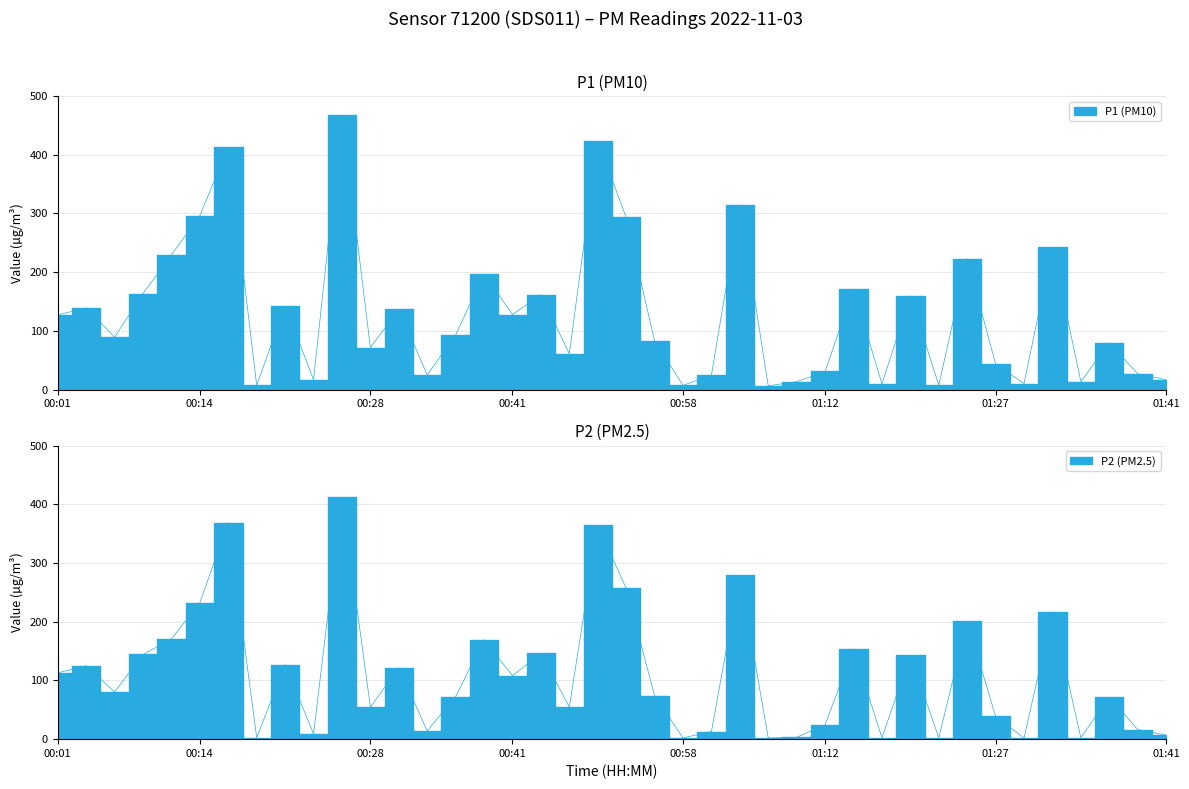

Reading left to right, list all the values displayed in this chart.

P1: 00:01=127.2	00:04=139.1	00:06=89.4	00:09=163.5	00:11=229.5	00:14=296.5	00:16=412.9	00:19=7.2	00:21=142.6	00:23=17.0	00:26=467.7	00:28=71.6	00:31=136.5	00:33=24.8	00:36=93.0	00:38=197.1	00:41=127.7	00:43=161.6	00:46=61.0	00:48=423.2	00:53=293.4	00:56=82.5	00:58=7.1	01:01=24.5	01:03=314.7	01:06=6.3	01:09=13.5	01:12=30.8	01:14=171.7	01:17=9.4	01:19=159.7	01:22=7.4	01:24=223.1	01:27=43.4	01:29=10.3	01:32=242.2	01:34=13.4	01:37=79.7	01:39=26.9	01:41=16.8
P2: 00:01=113.0	00:04=125.0	00:06=80.4	00:09=144.3	00:11=170.6	00:14=232.5	00:16=368.9	00:19=2.4	00:21=127.1	00:23=9.1	00:26=412.6	00:28=54.5	00:31=121.7	00:33=14.0	00:36=72.7	00:38=169.5	00:41=108.2	00:43=145.9	00:46=54.8	00:48=364.1	00:53=257.0	00:56=74.1	00:58=2.1	01:01=13.0	01:03=279.2	01:06=1.9	01:09=3.1	01:12=24.5	01:14=154.1	01:17=2.5	01:19=142.7	01:22=2.3	01:24=200.5	01:27=38.8	01:29=2.0	01:32=216.2	01:34=2.6	01:37=71.9	01:39=16.3	01:41=6.8